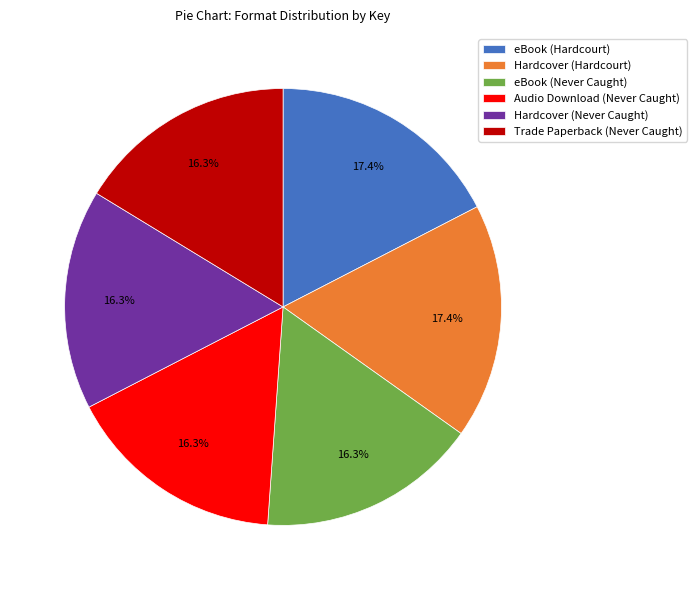

To the nearest percent, what percentage of the pie is Hardcover (Never Caught)?

16%